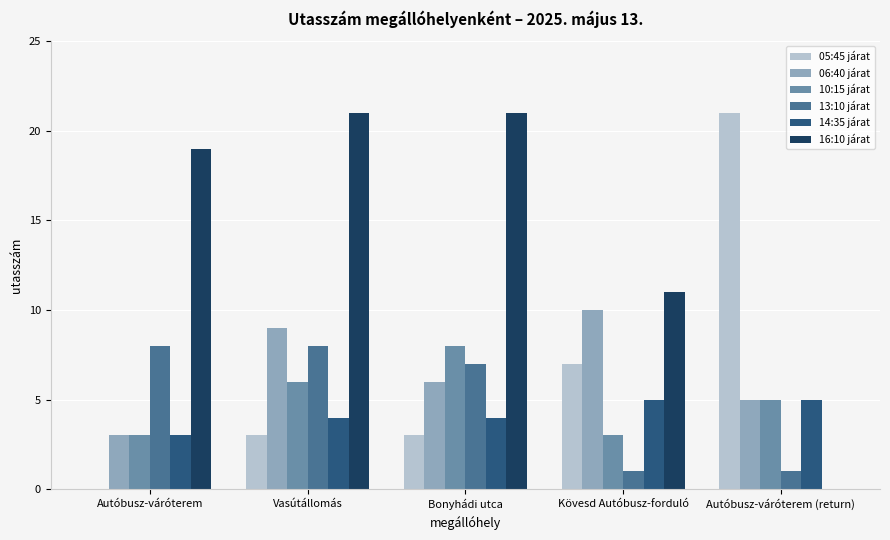

The value of 10:15 járat at Kövesd Autóbusz-forduló is 3. True or false?

True